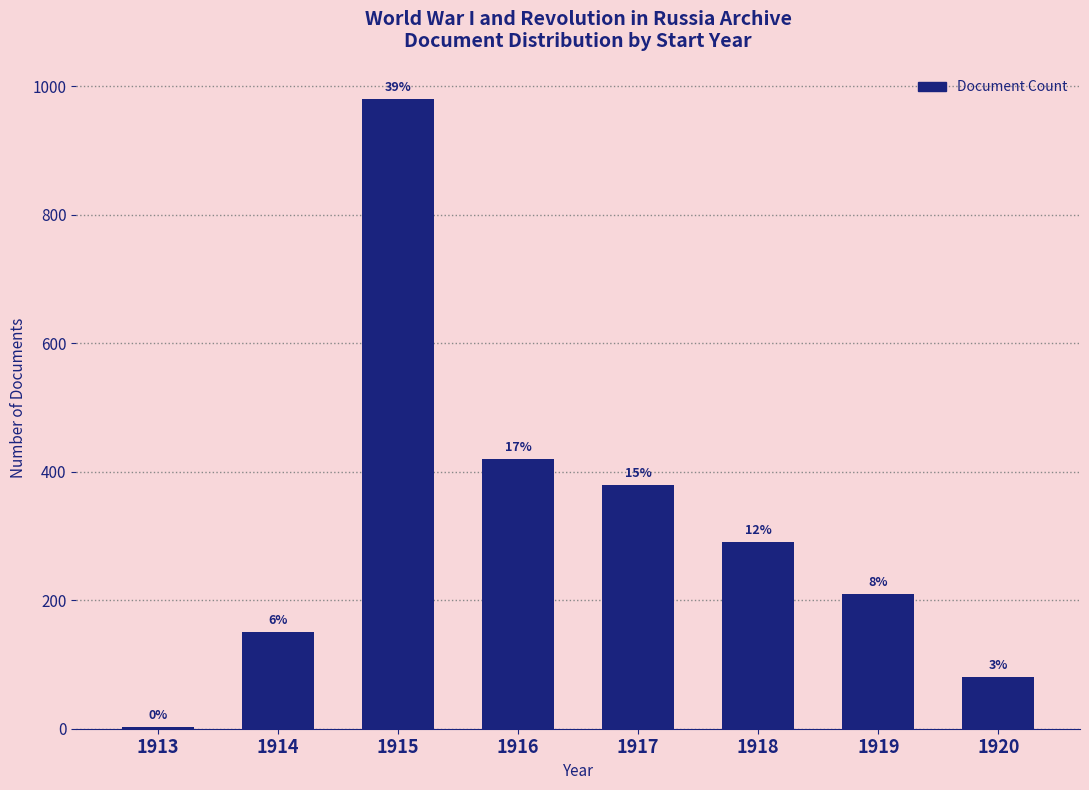

Are the bars horizontal?

No